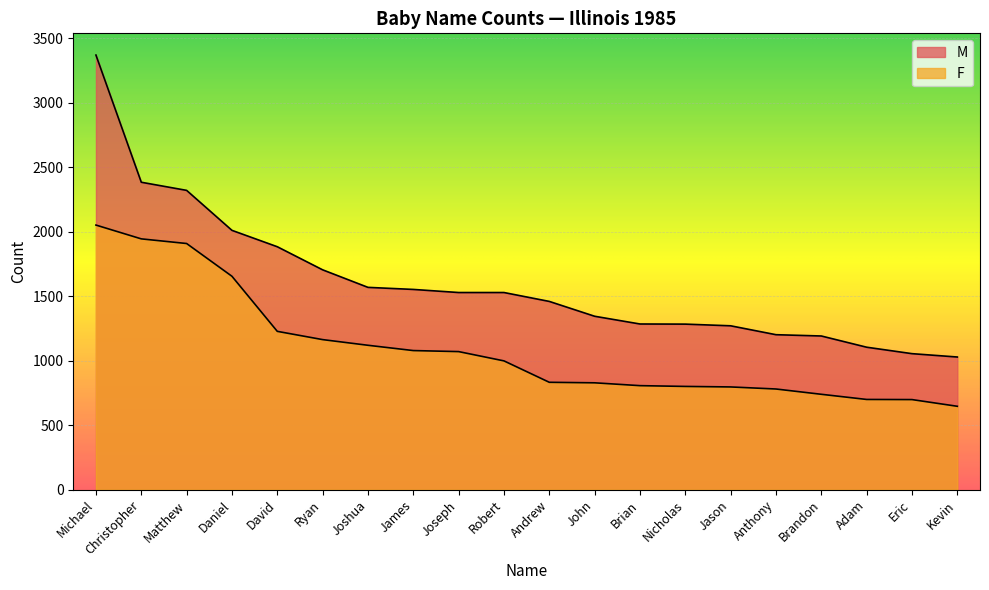

What is the difference between the highest and lowest values at Daniel?

356